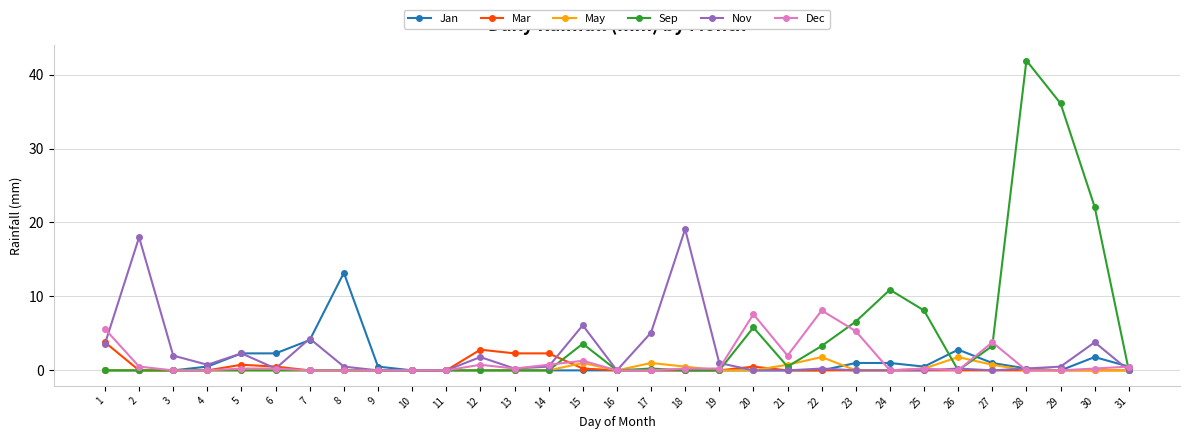

What is the sum of the May values at 27 and 22?

2.6